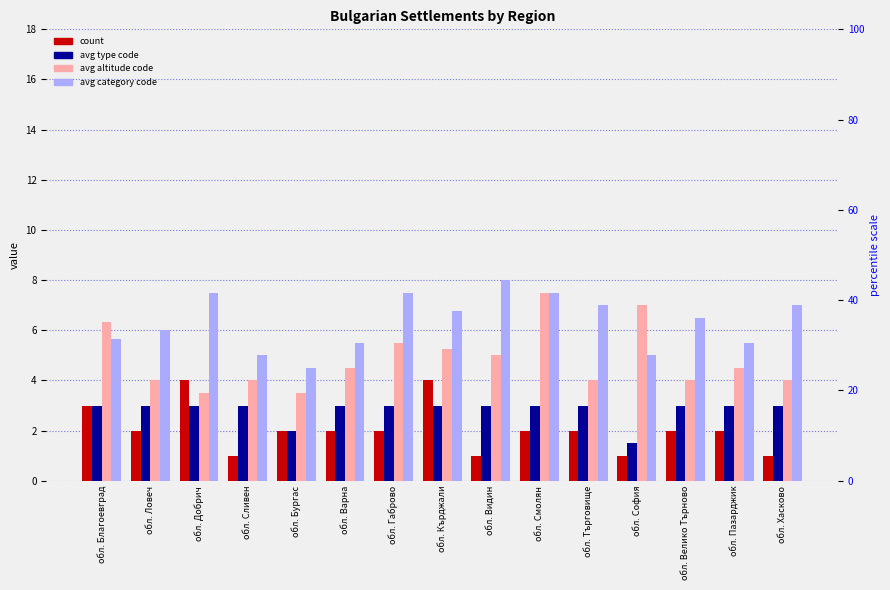

Reading left to right, transcribe all the data shown in this chart.

count: 3.0	2.0	4.0	1.0	2.0	2.0	2.0	4.0	1.0	2.0	2.0	1.0	2.0	2.0	1.0
avg type code: 3.0	3.0	3.0	3.0	2.0	3.0	3.0	3.0	3.0	3.0	3.0	1.5	3.0	3.0	3.0
avg altitude code: 6.3	4.0	3.5	4.0	3.5	4.5	5.5	5.2	5.0	7.5	4.0	7.0	4.0	4.5	4.0
avg category code: 5.7	6.0	7.5	5.0	4.5	5.5	7.5	6.8	8.0	7.5	7.0	5.0	6.5	5.5	7.0